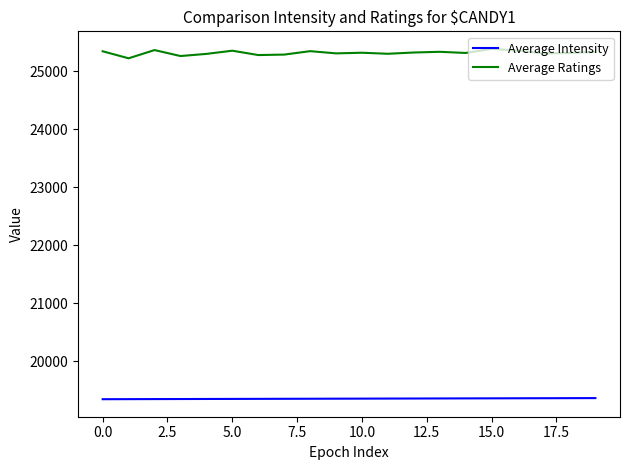

Which series has the widest spread of values?

Average Ratings